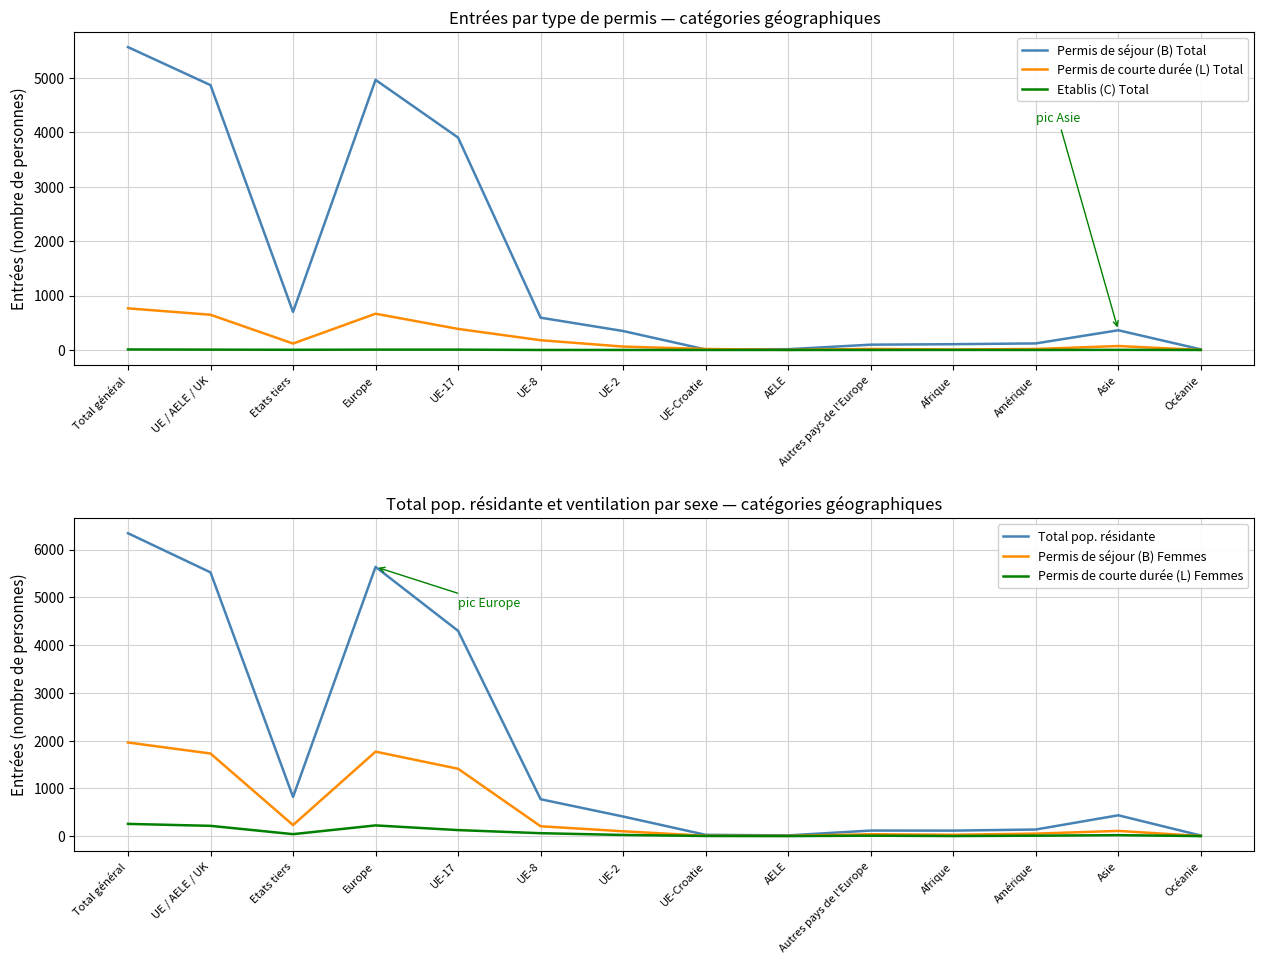

The Permis de courte durée (L) Femmes series shows 3 at UE-Croatie. True or false?

True